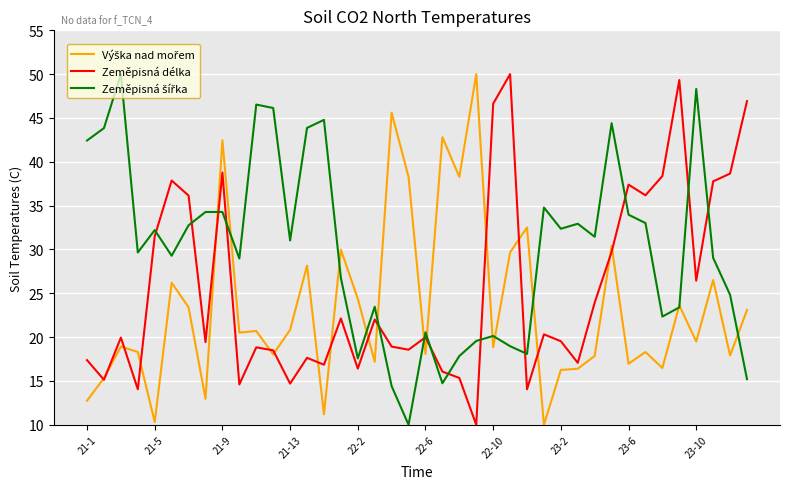

What is the greatest value displayed?

50.0